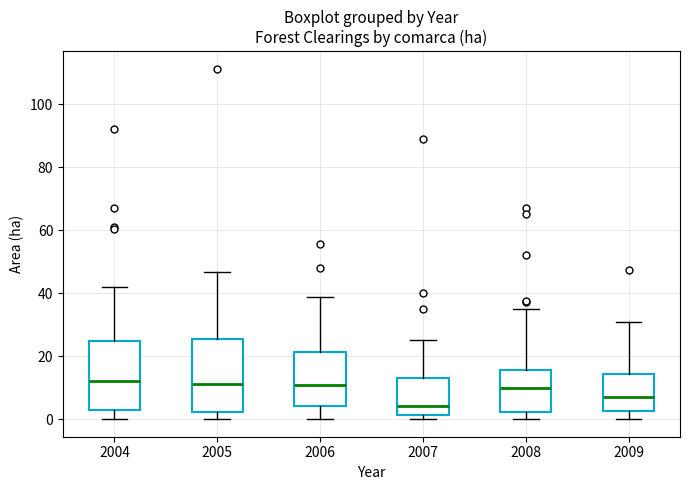

Which box's median line is the lowest?

2007